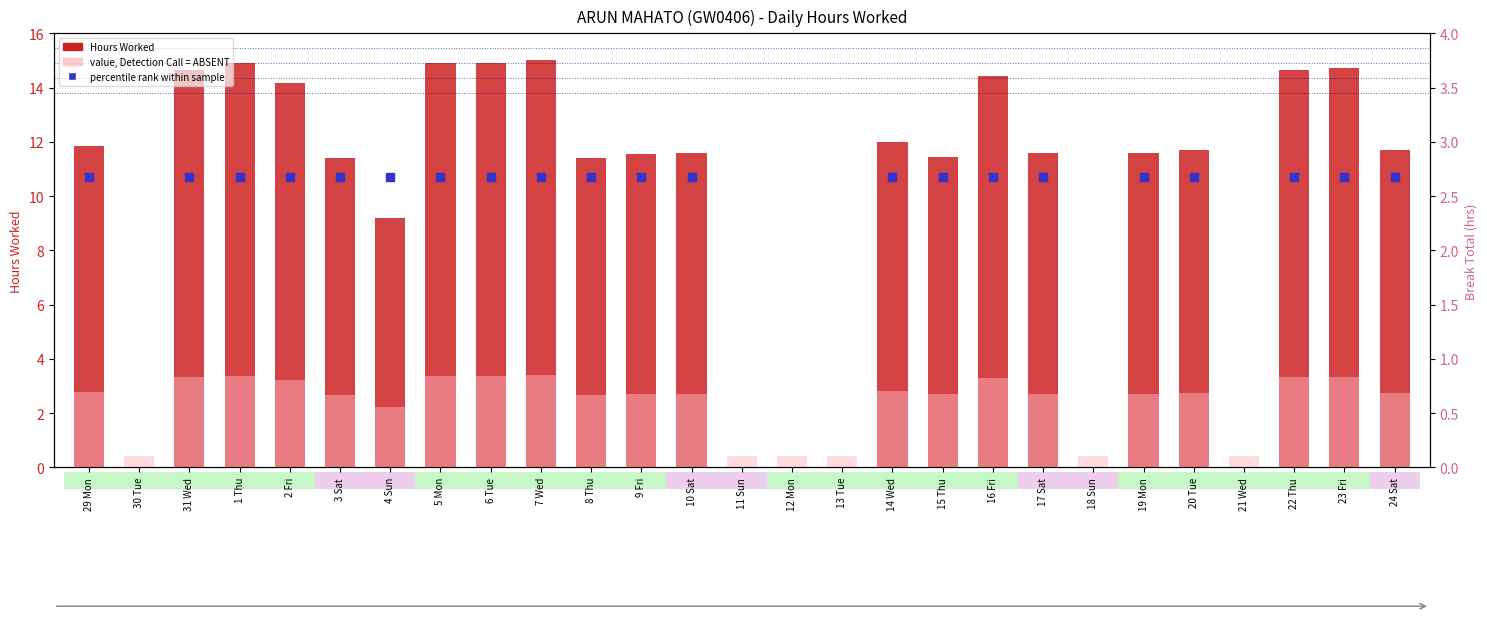

Which series has the widest spread of Y values?

Hours Worked